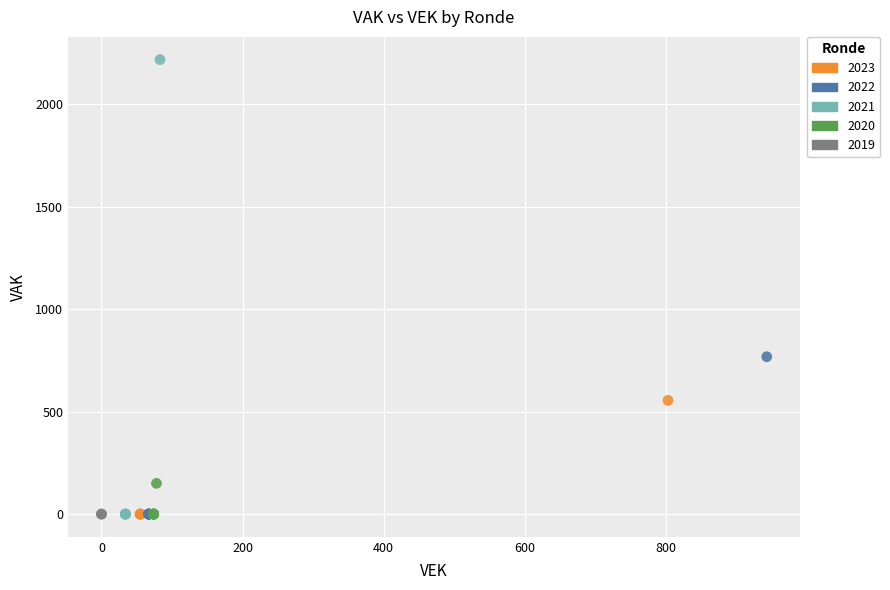

Which series contains the highest Y value?

2021